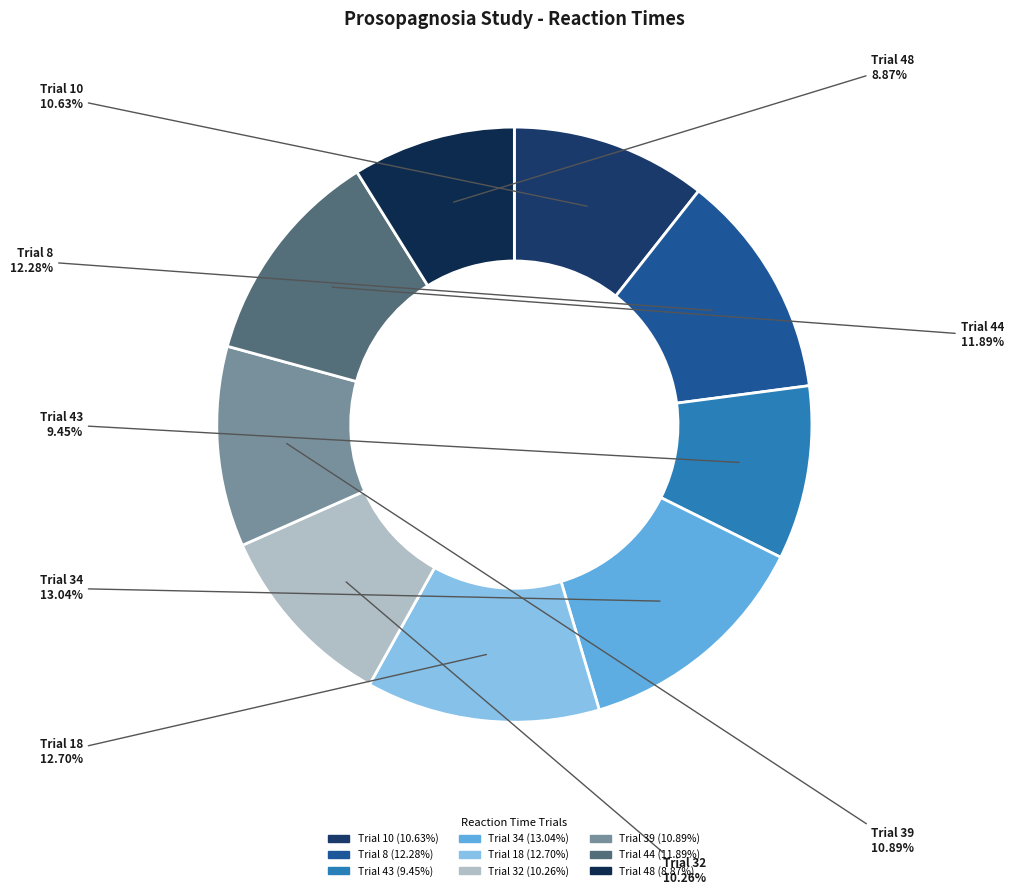

To the nearest percent, what is the average slice percentage?

11%